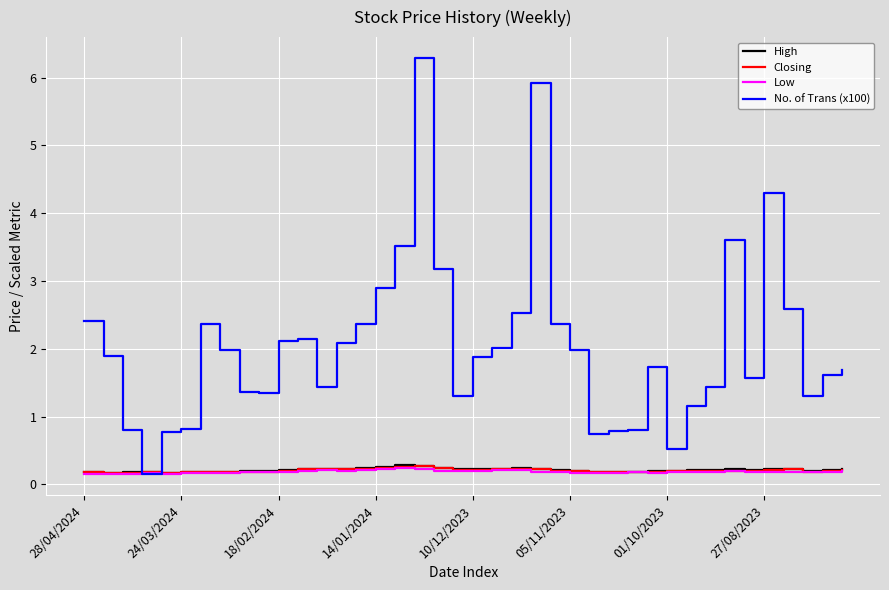

Which series has the largest total across all categories?

No. of Trans (x100)